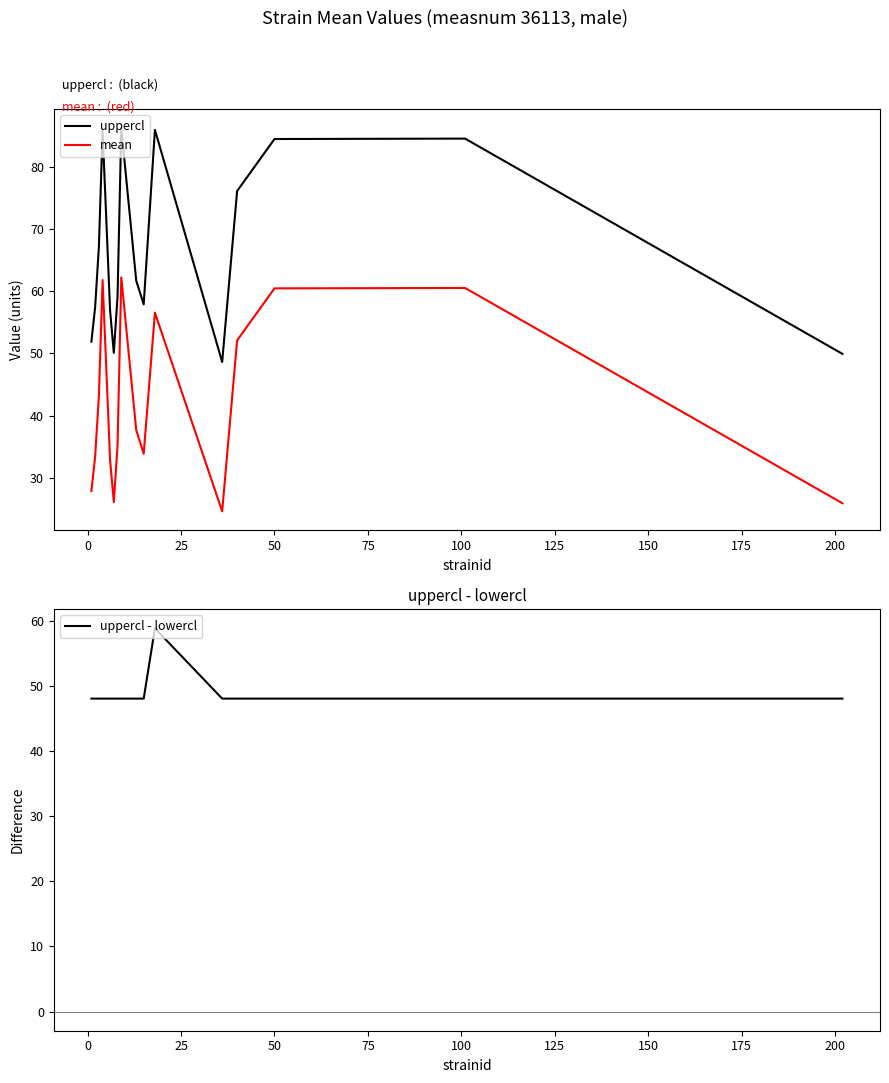

Reading left to right, extract all data points from this chart.

uppercl: 51.9	57.4	67.1	85.8	56.9	50.1	59.2	86.3	61.7	57.9	86.0	48.6	76.1	84.5	84.6	49.9
mean: 27.9	33.4	43.1	61.8	32.9	26.1	35.2	62.2	37.7	33.9	56.5	24.6	52.1	60.5	60.5	25.9
uppercl - lowercl: 48.1	48.1	48.1	48.1	48.1	48.1	48.1	48.1	48.1	48.1	58.9	48.1	48.1	48.1	48.1	48.1